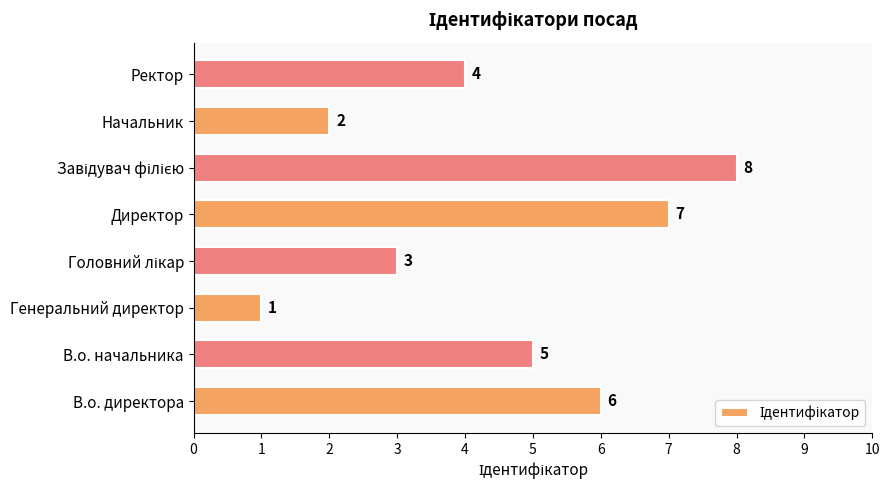

Does the chart contain stacked bars?

No